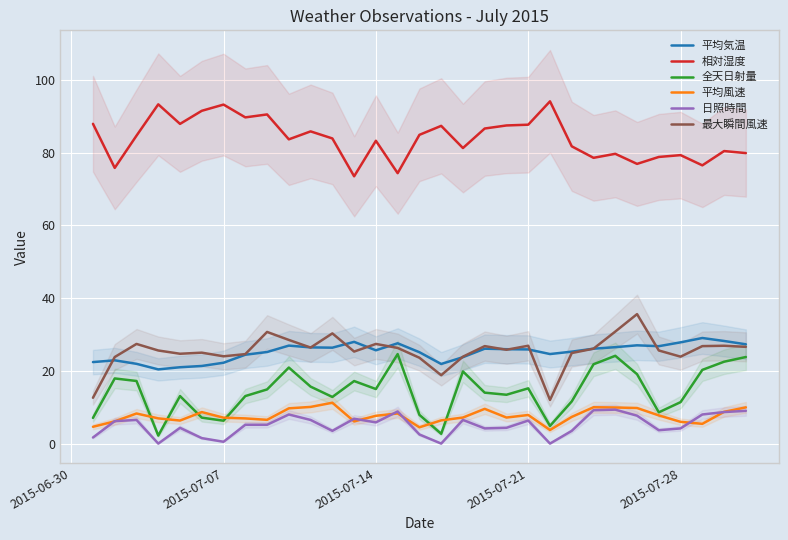

How many data points does each series have?

31